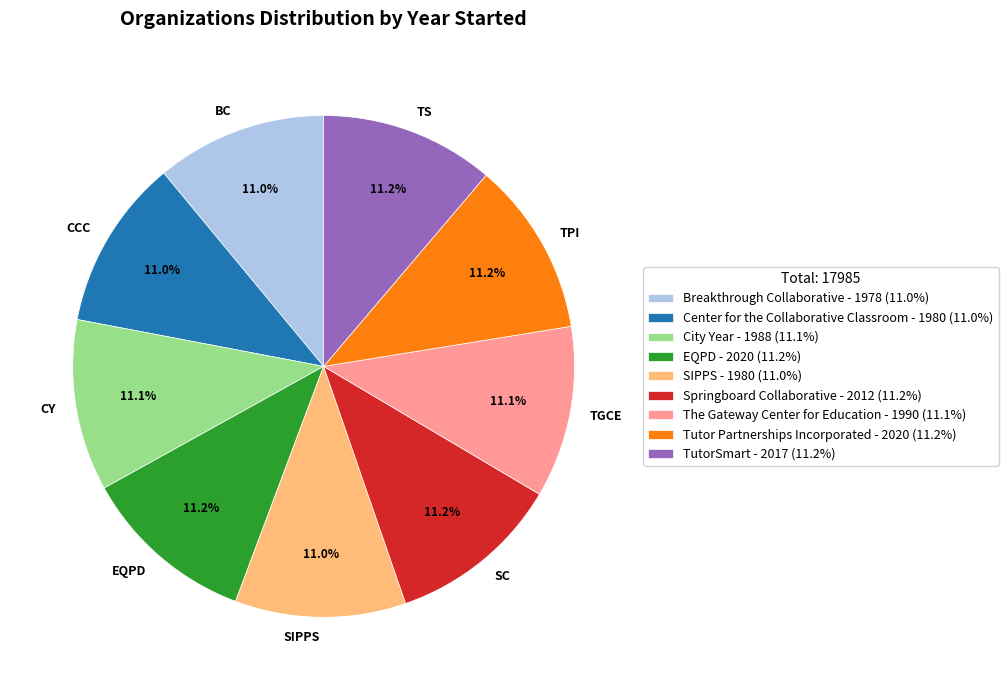

Is the sum of Tutor Partnerships Incorporated and EQPD greater than half?

No